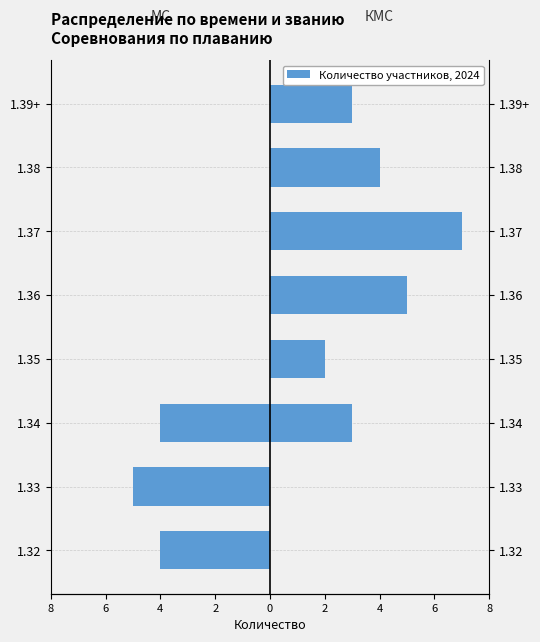

Which series has the widest spread of values?

КМС